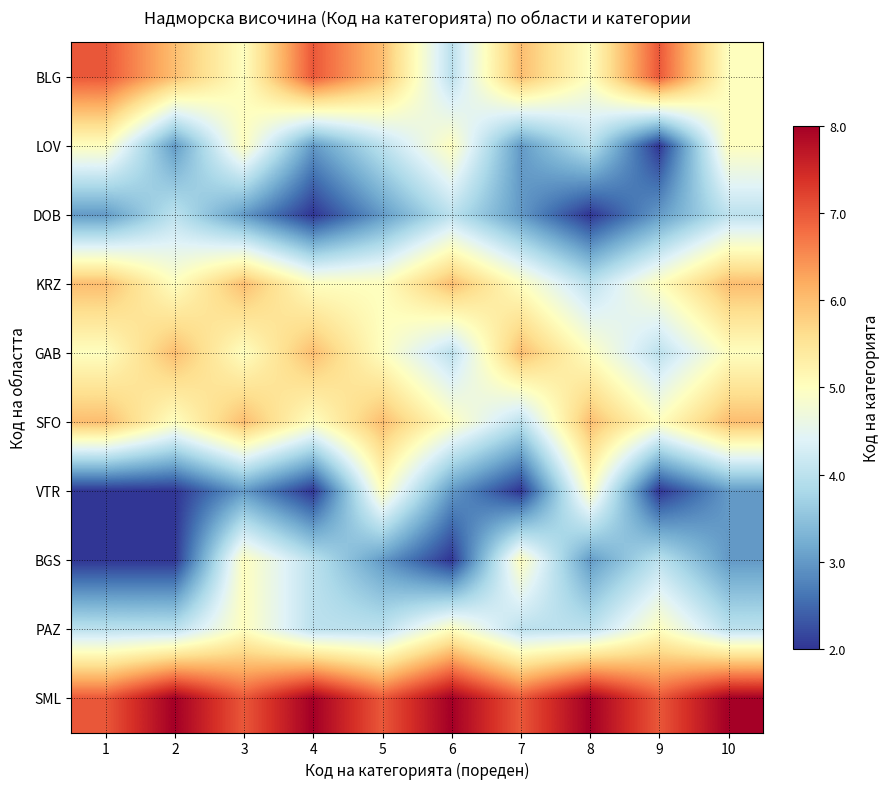

List the series in order of their peak value, highest first.

SML, BLG, KRZ, GAB, SFO, LOV, VTR, BGS, PAZ, DOB